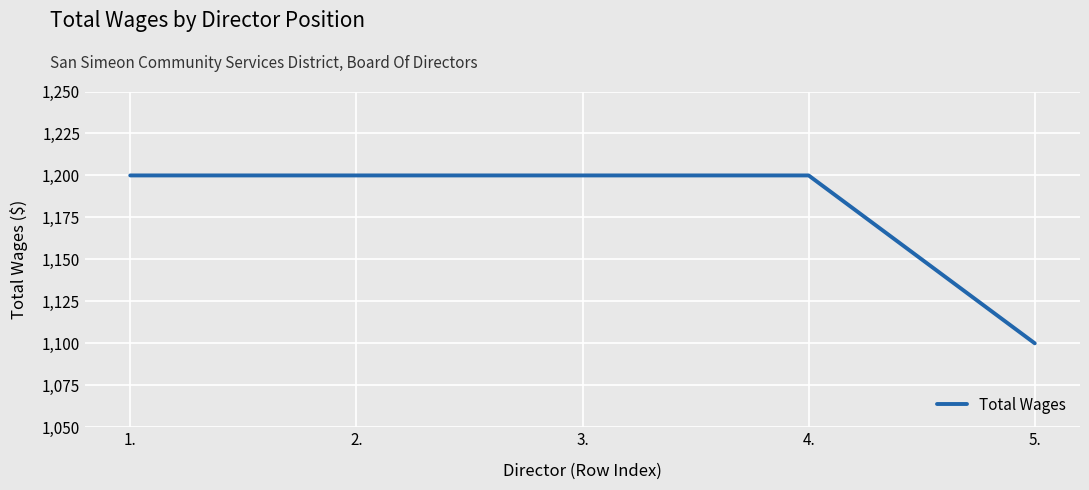

True or false: there are more than 2 points higher than both neighbors.

False